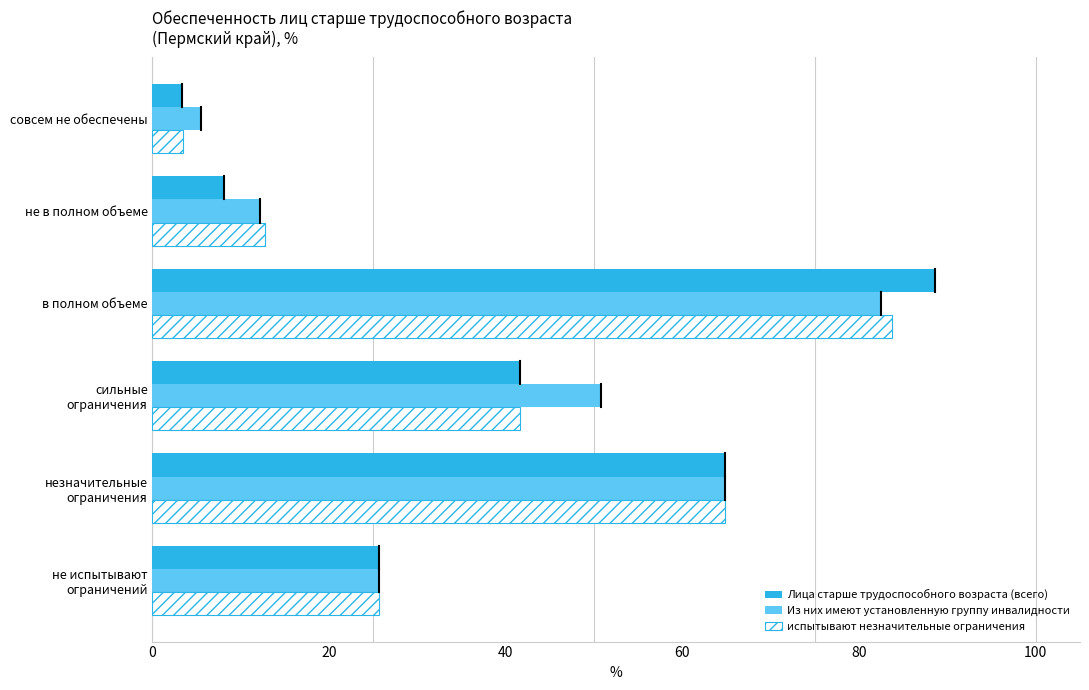

What is the difference between the second highest and minimum values in the Из них имеют установленную группу инвалидности series?

59.4